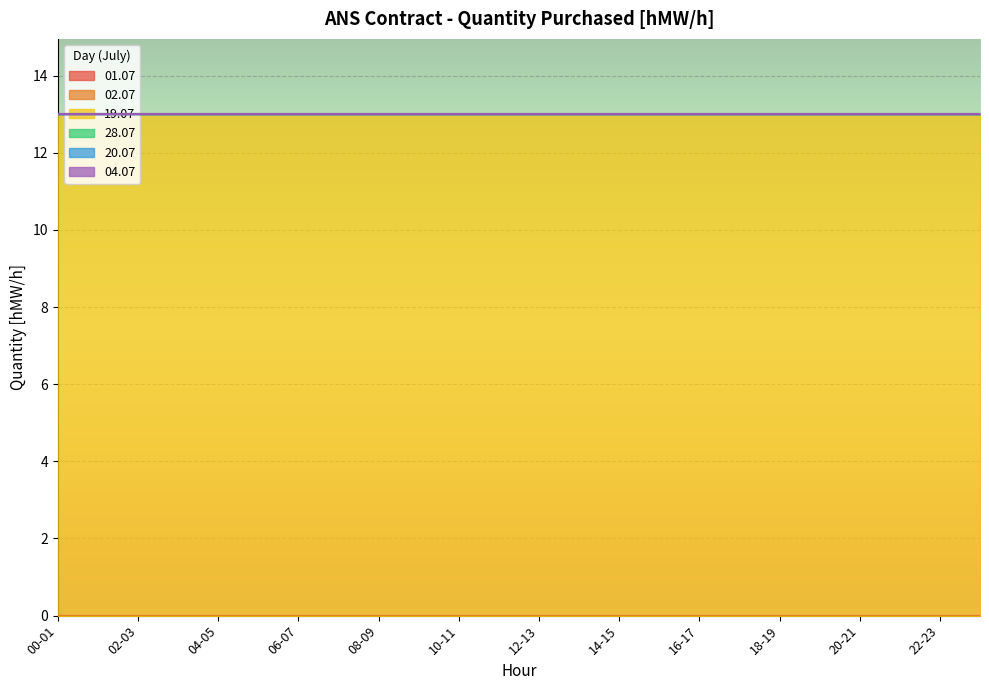

At how many categories does at least one series exceed 4?

24